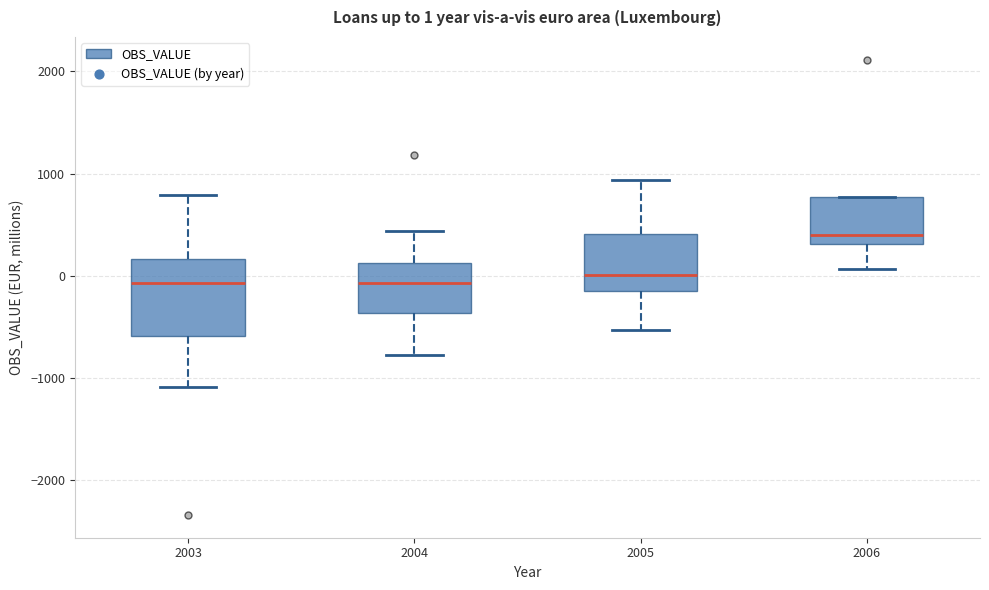

Comparing the boxes themselves (not the whiskers), which one is the tallest?

2003